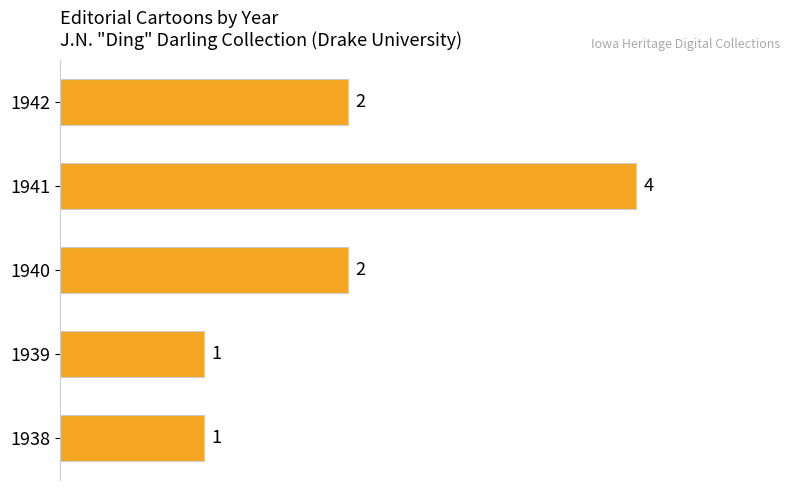

How many bars are there in total?

5